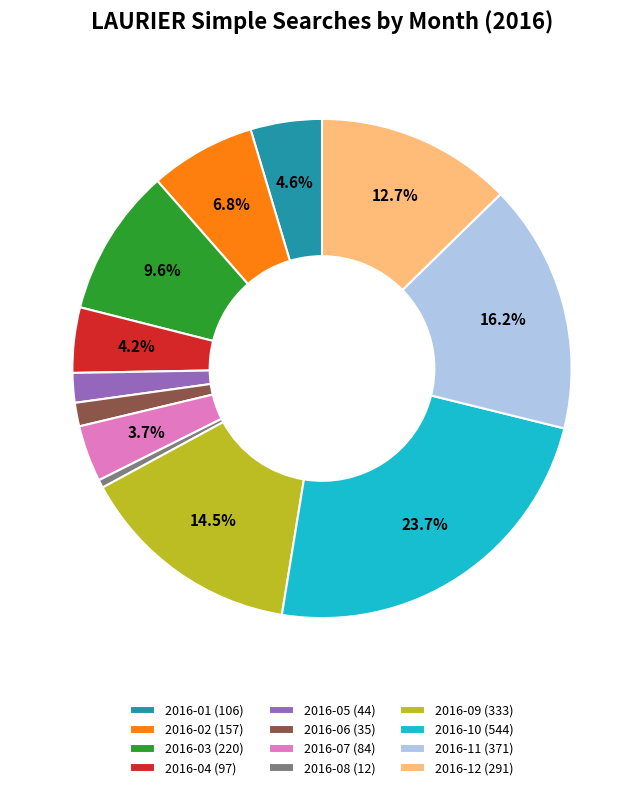

True or false: 2016-04 accounts for 4% of the total.

True